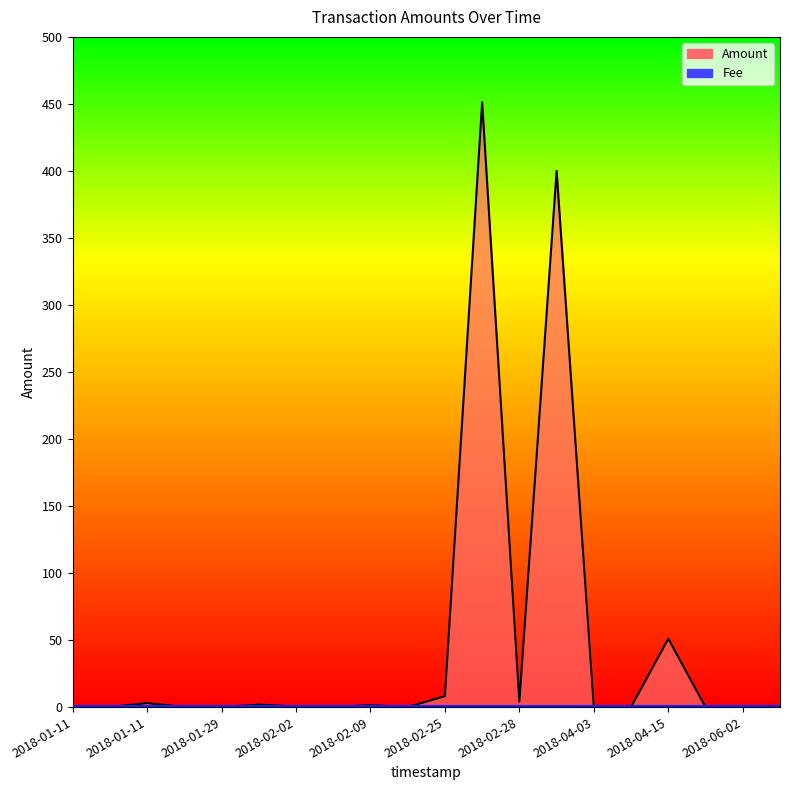

At 2018-01-11, list the series in order from largest to smallest.

Fee, Amount